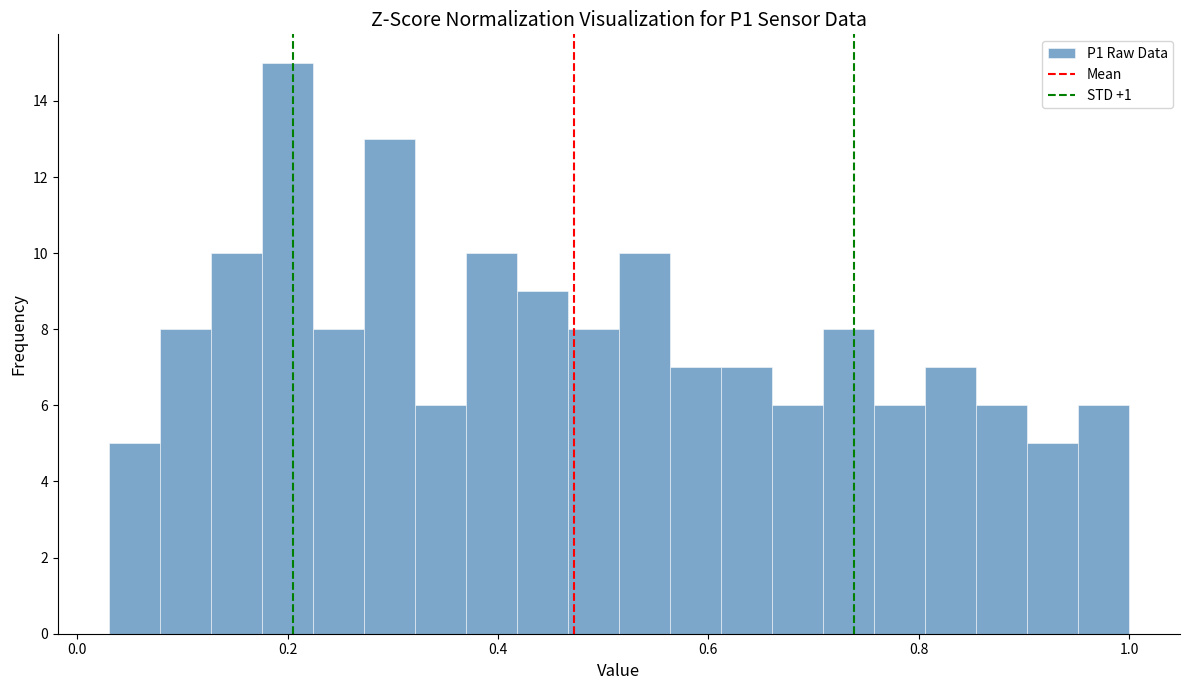

Read against the x-axis, roughly where is the centre of the tallest bar?

0.20